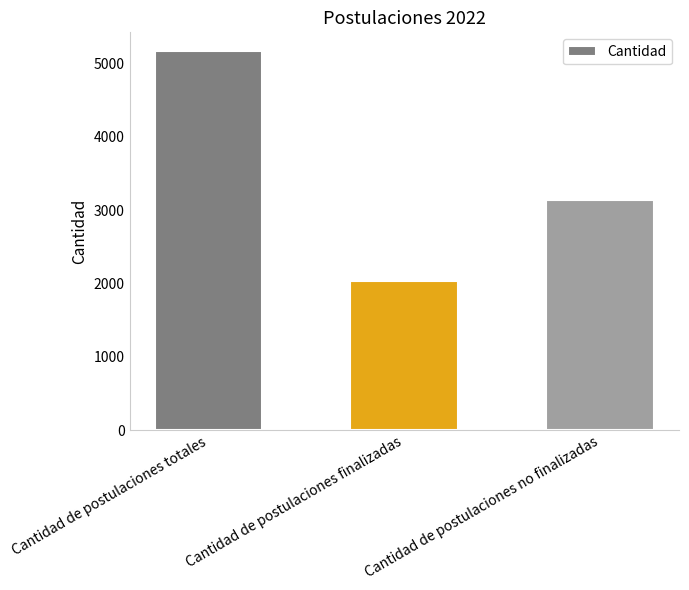

What is the sum of the values at Cantidad de postulaciones no finalizadas and Cantidad de postulaciones totales?

8300